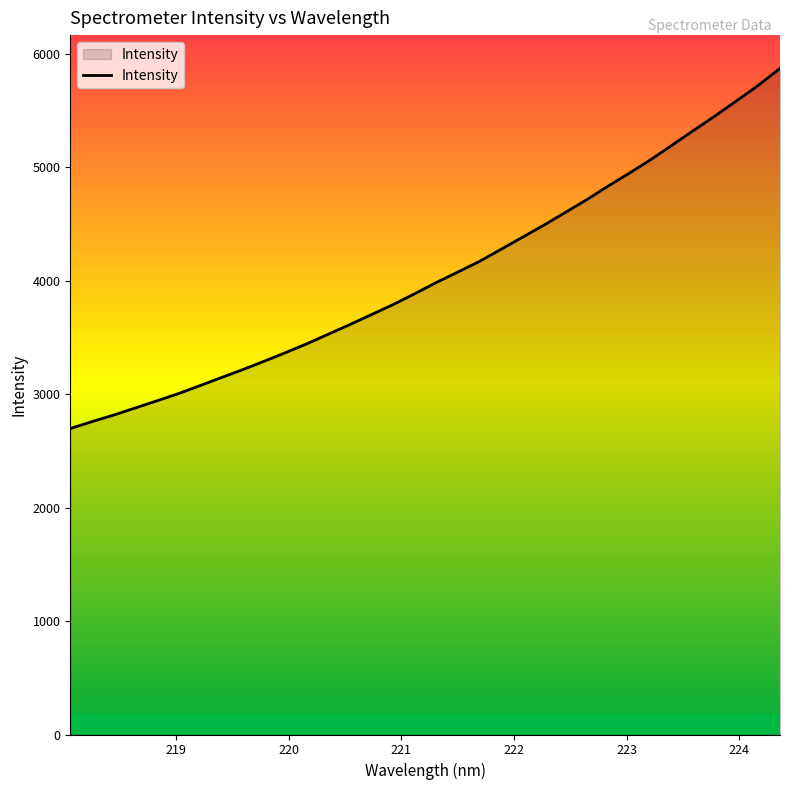

What is the smallest value displayed?

2695.6